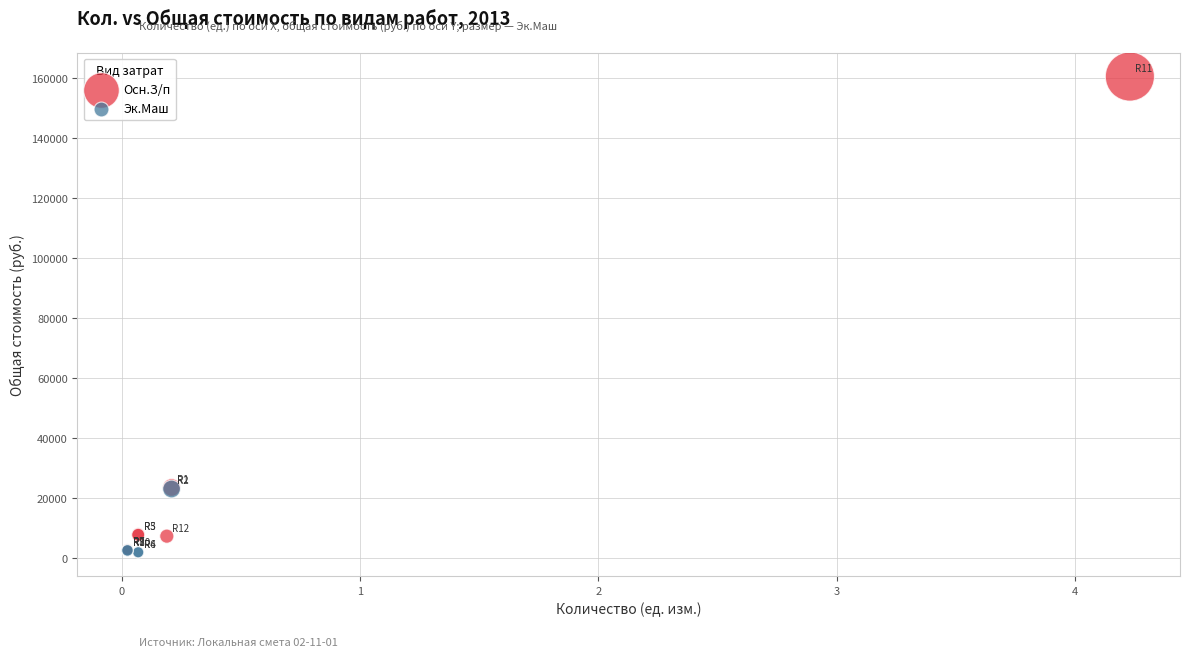

Which series has the widest spread of Y values?

Осн.З/п